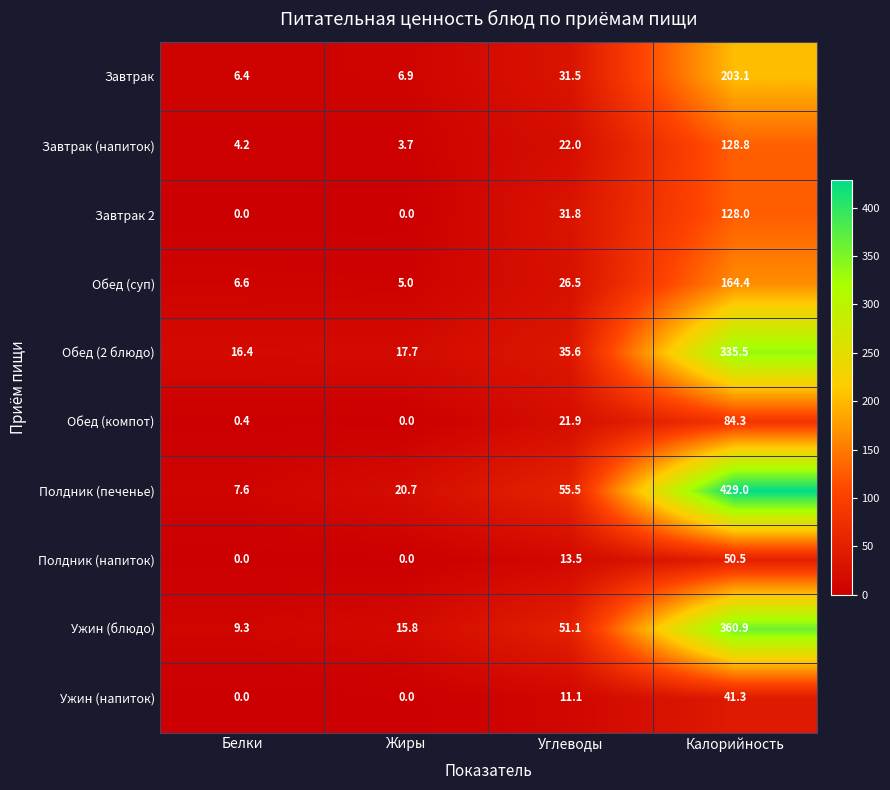

Which series has the largest total across all categories?

Полдник (печенье)